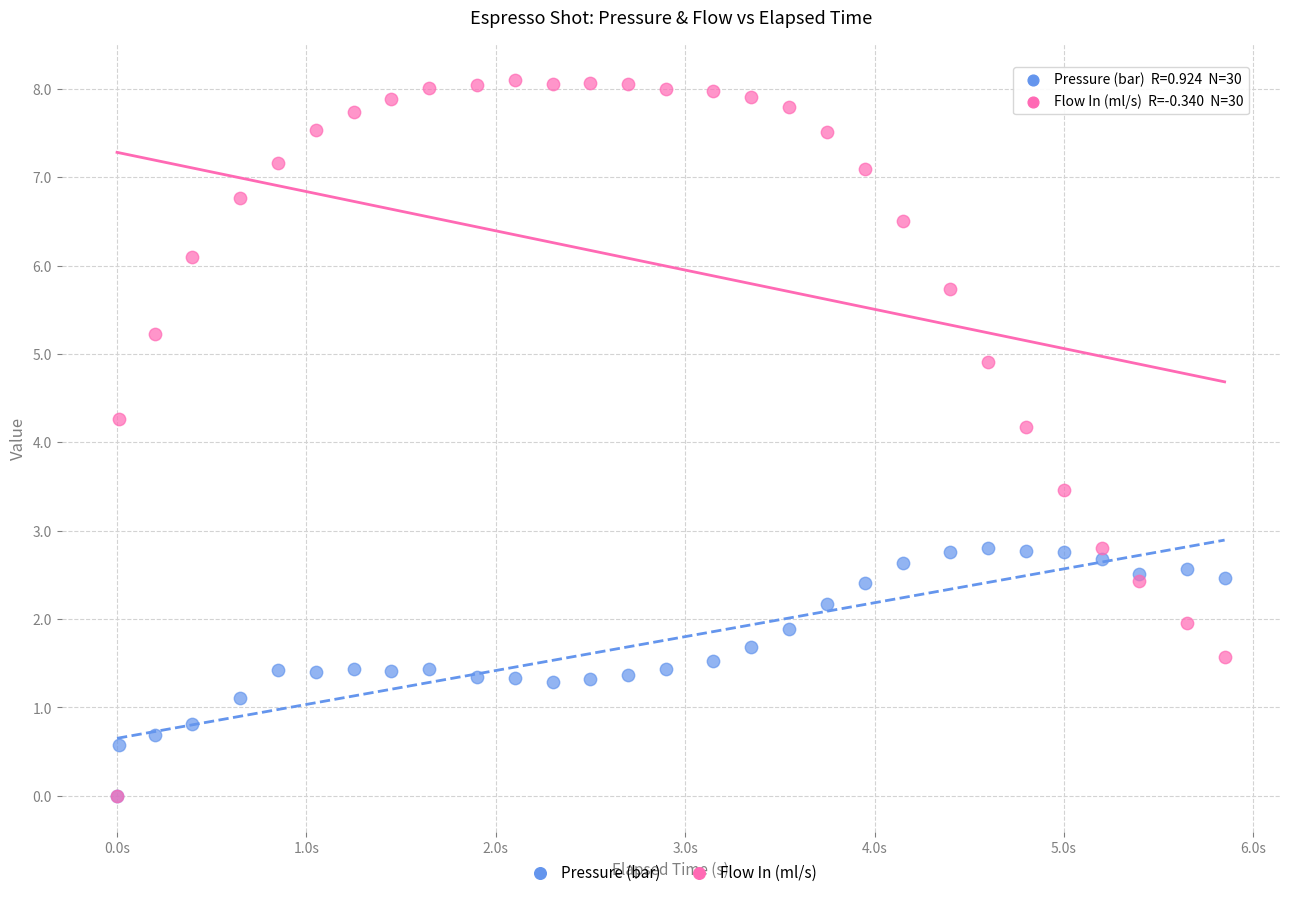

What are all the series names shown in the legend?

Pressure (bar), Flow In (ml/s)